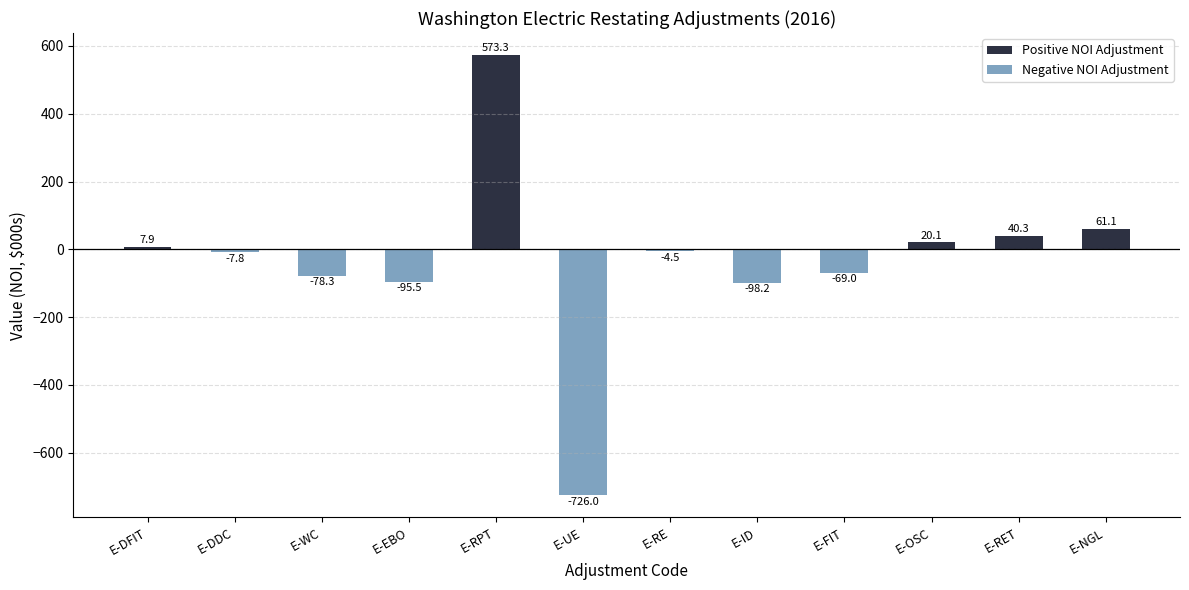

Where does the Negative NOI Adjustment series first go above -4?

E-DFIT